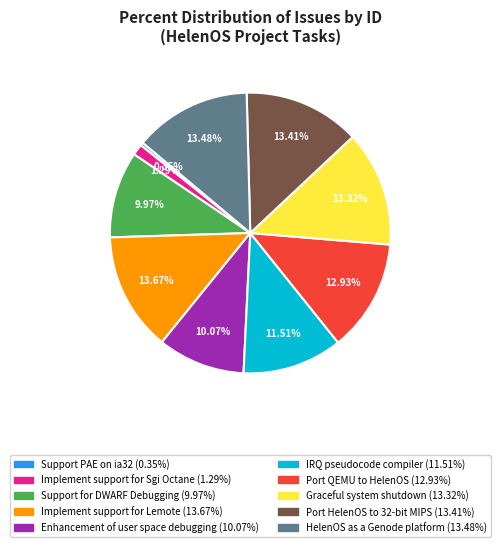

How much of the chart is everything except Port HelenOS to 32-bit MIPS?

86.6%